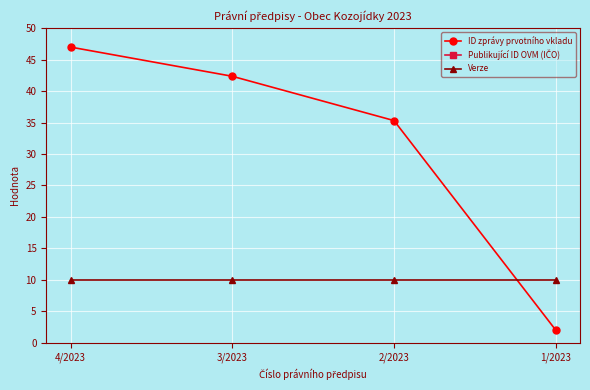

What is the lowest value of the ID zprávy prvotního vkladu series?

2.0